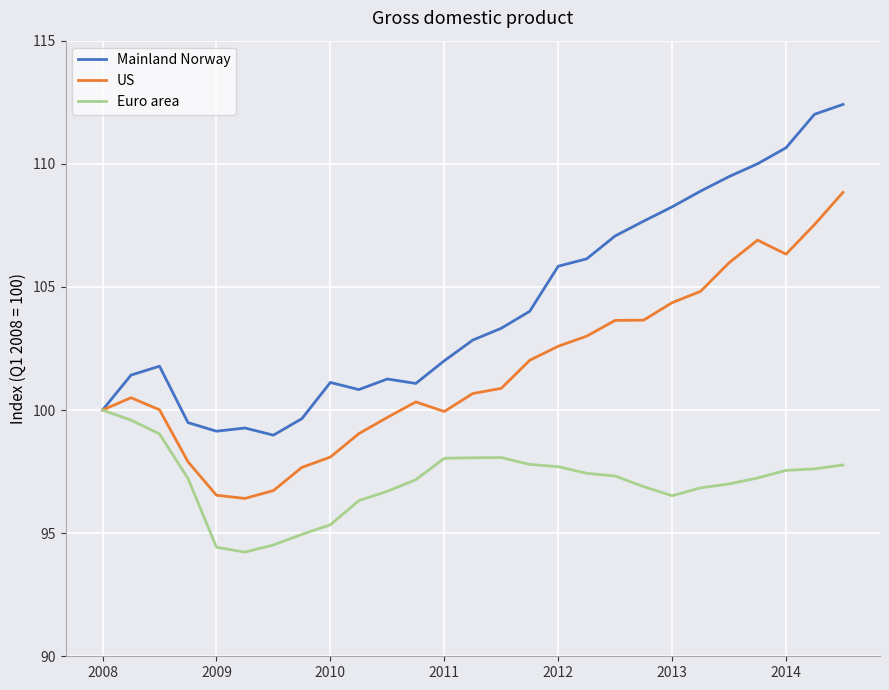

Which series has the largest range (max minus min)?

Mainland Norway